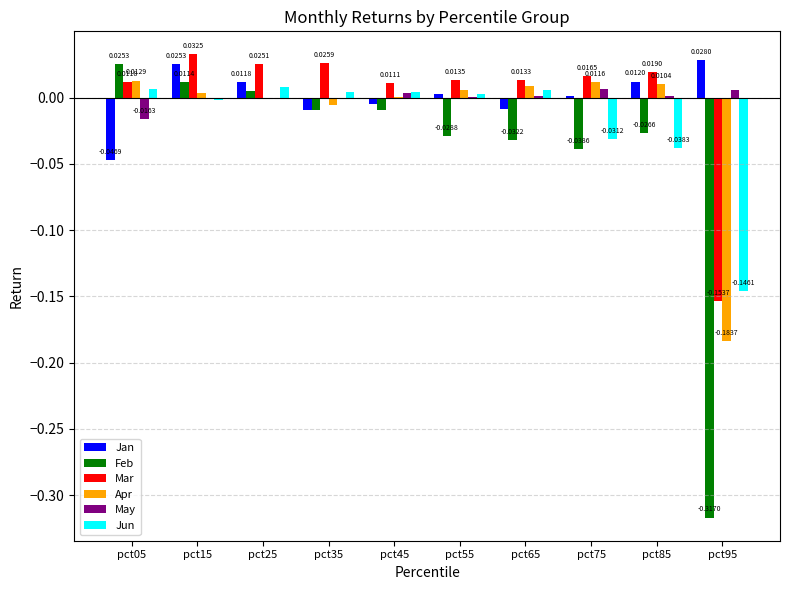

Is the value of Jan at pct75 greater than the value of Mar at pct15?

No